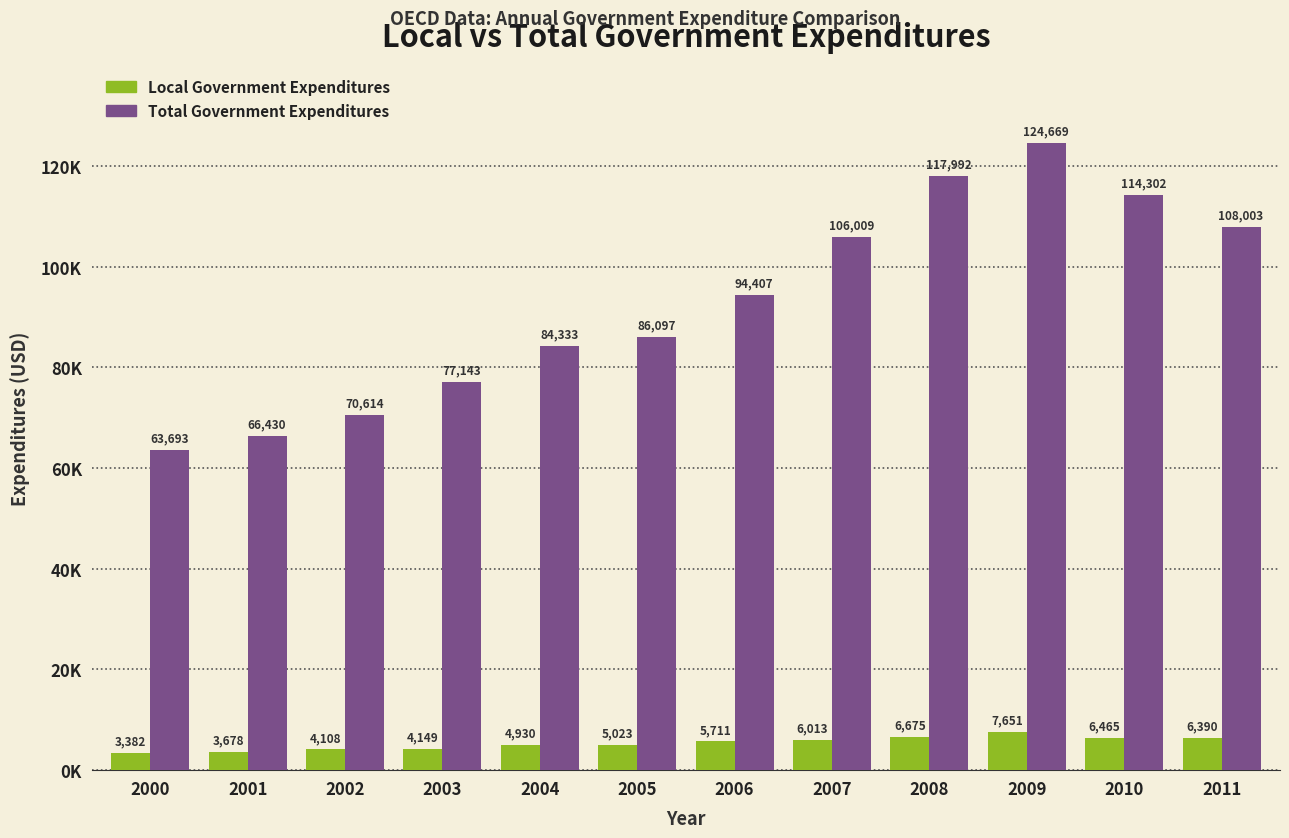

Does the chart contain stacked bars?

No